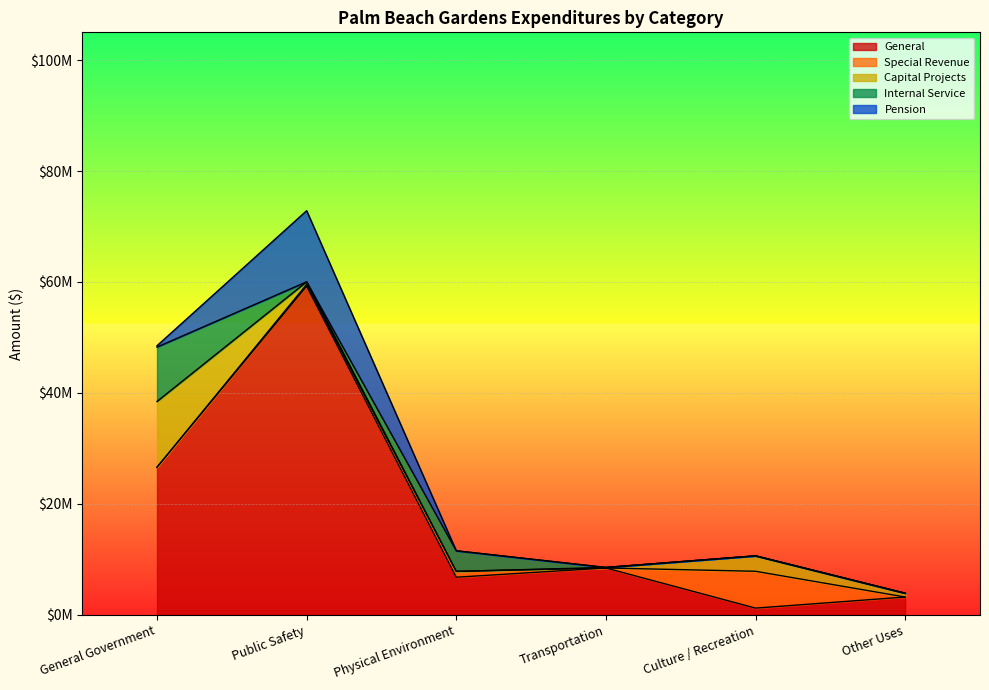

The Pension series shows 0 at Other Uses. True or false?

True